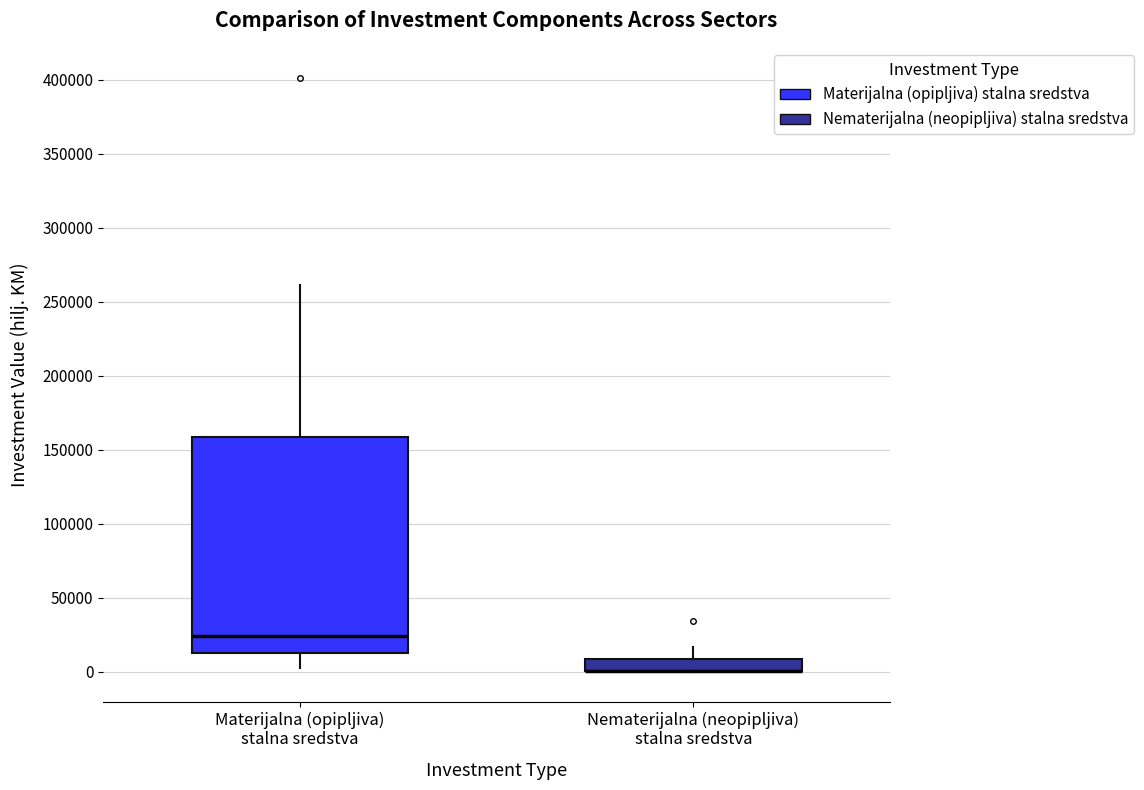

Where does the median line of the box for Materijalna (opipljiva) stalna sredstva sit on the y-axis? The values are not printed on the chart, so give them approximately, as read against the axis.

25000